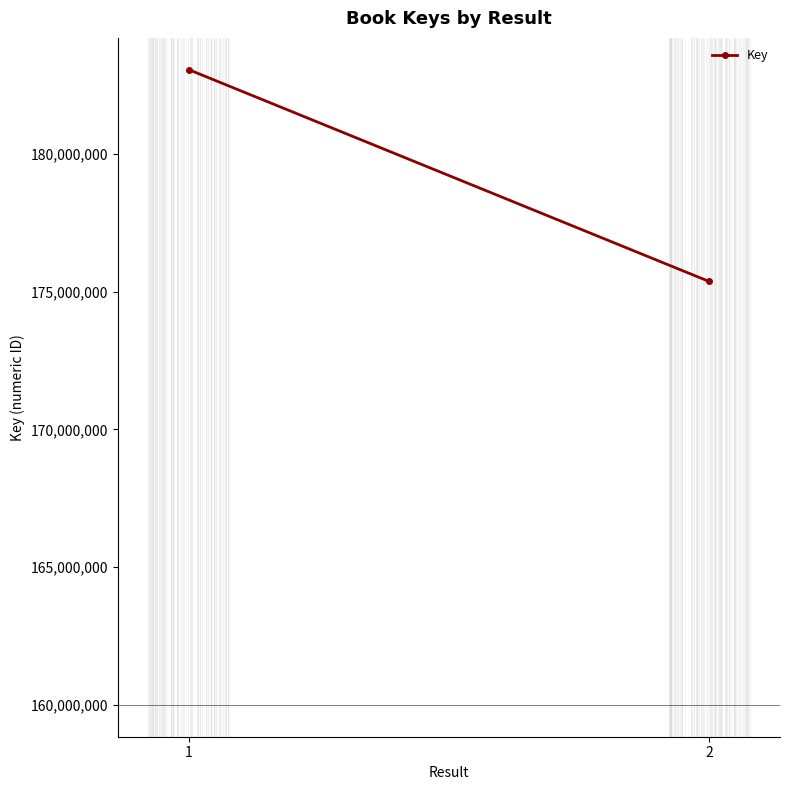

Reading left to right, extract all data points from this chart.

1=183051520	2=175366551